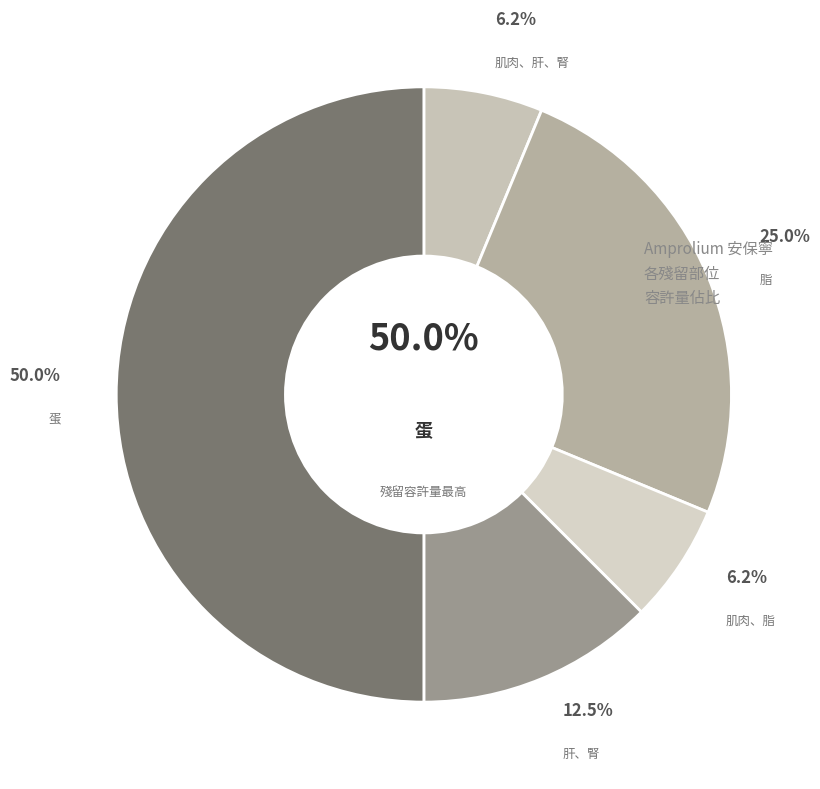

Which has a higher value, 肌肉、肝、腎 or 脂?

脂